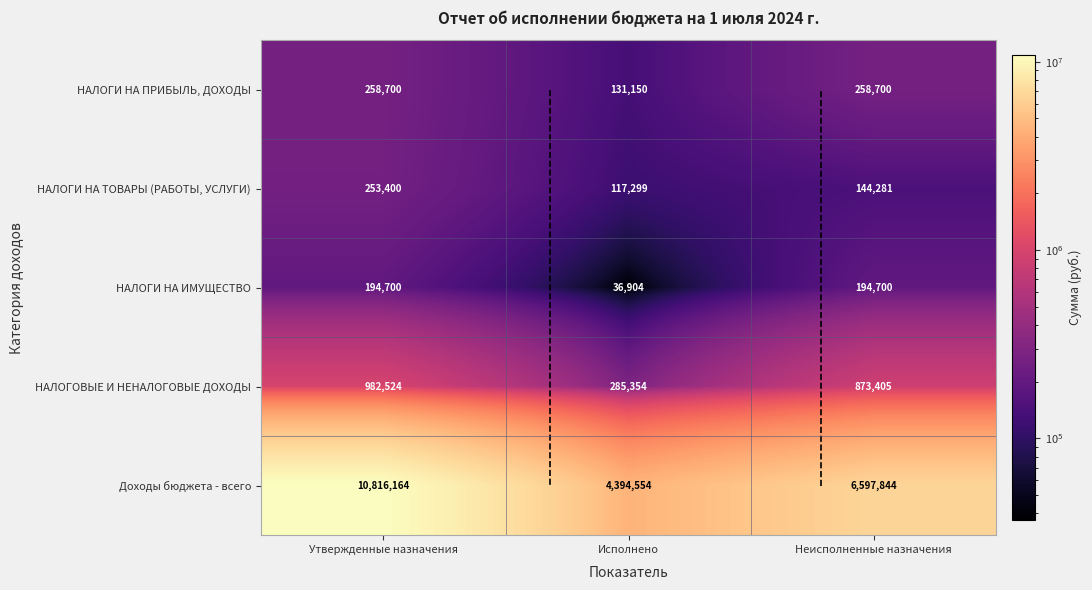

Rank the categories by Доходы бюджета - всего value from highest to lowest.

Утвержденные назначения, Неисполненные назначения, Исполнено